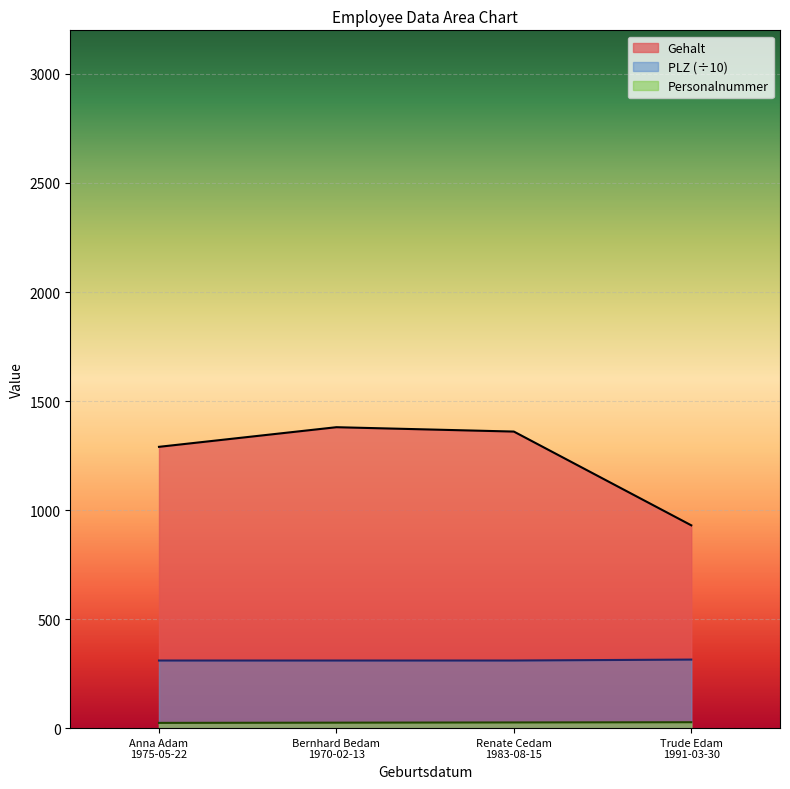

At which label does PLZ reach its minimum?

Anna Adam
1975-05-22